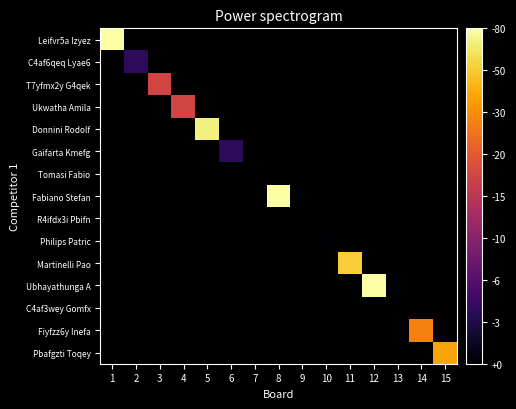

How many data points does each series have?

15